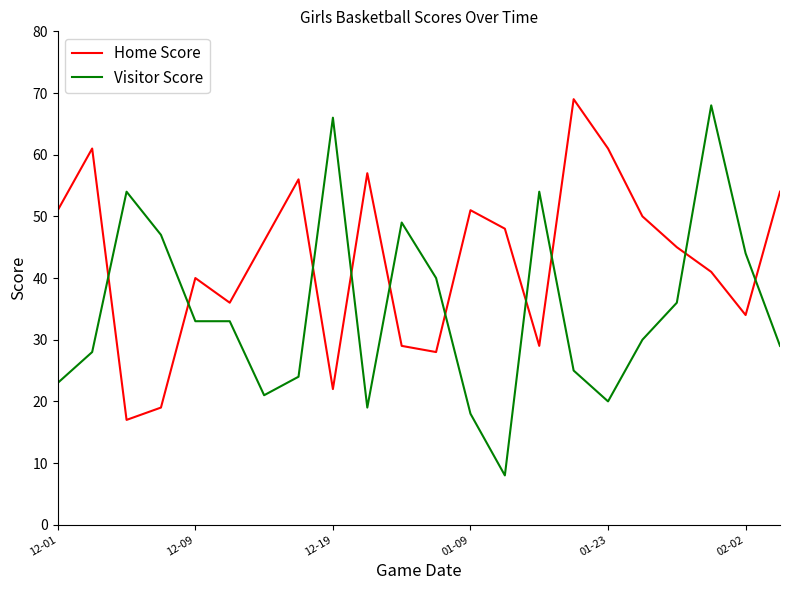

What is the maximum value for Visitor Score?

68